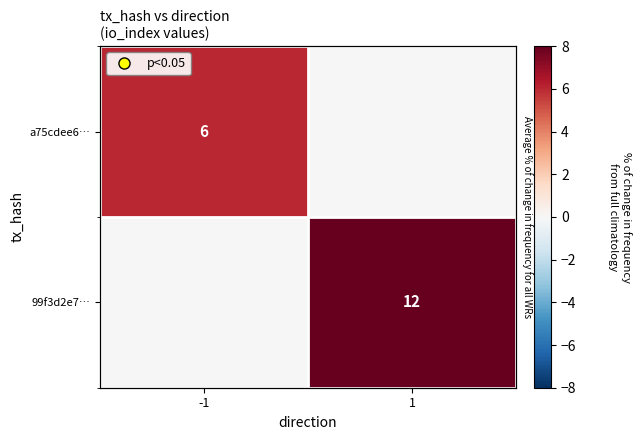

Which series has the widest spread of values?

99f3d2e7…